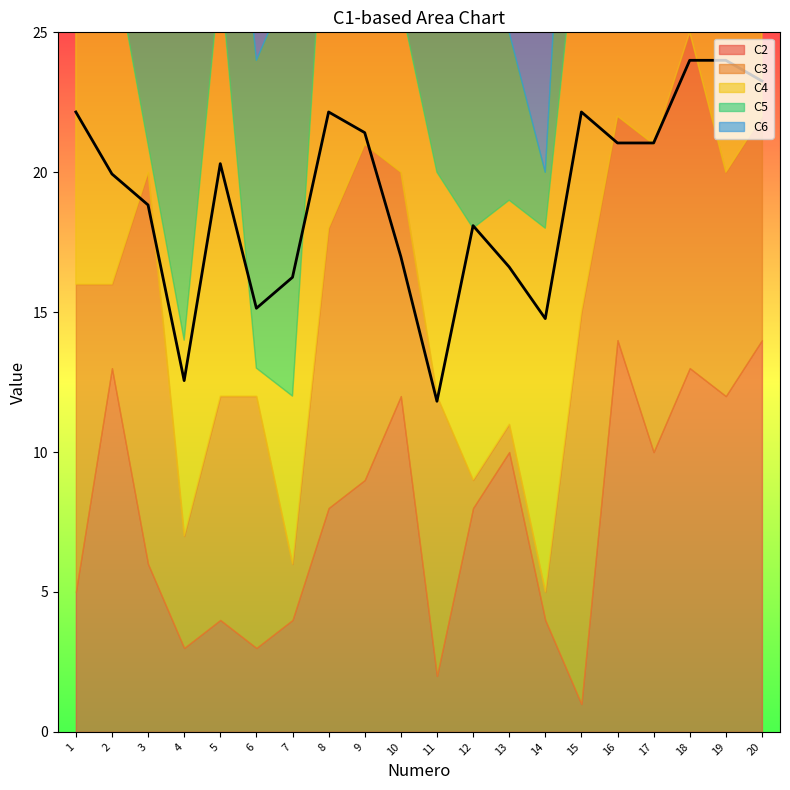

Reading left to right, extract all data points from this chart.

C2: 1=5	2=13	3=6	4=3	5=4	6=3	7=4	8=8	9=9	10=12	11=2	12=8	13=10	14=4	15=1	16=14	17=10	18=13	19=12	20=14
C3: 1=11	2=3	3=14	4=4	5=8	6=9	7=2	8=10	9=12	10=8	11=10	12=1	13=1	14=1	15=14	16=8	17=11	18=12	19=8	20=8
C4: 1=13	2=12	3=1	4=7	5=15	6=1	7=6	8=14	9=14	10=6	11=8	12=9	13=8	14=13	15=15	16=5	17=12	18=14	19=15	20=11
C5: 1=14	2=9	3=12	4=15	5=10	6=11	7=15	8=11	9=6	10=3	11=7	12=12	13=6	14=2	15=13	16=13	17=7	18=9	19=13	20=13
C6: 1=17	2=17	3=18	4=5	5=18	6=17	7=17	8=17	9=17	10=17	11=5	12=19	13=20	14=20	15=17	16=17	17=17	18=17	19=17	20=17